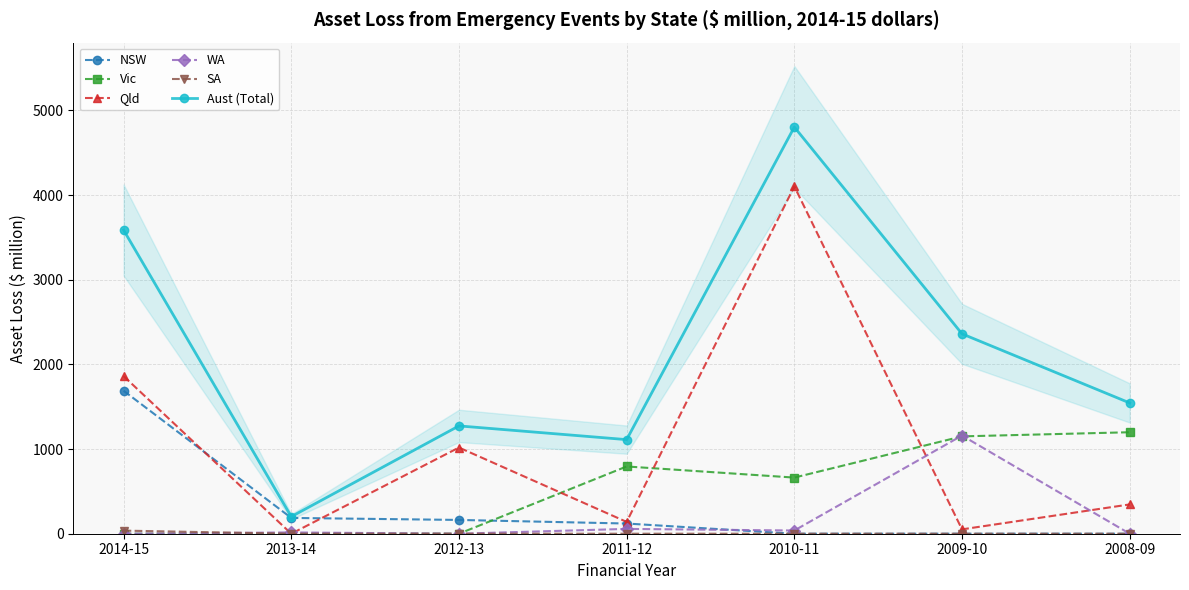

Which series has the widest spread of values?

Aust (Total)